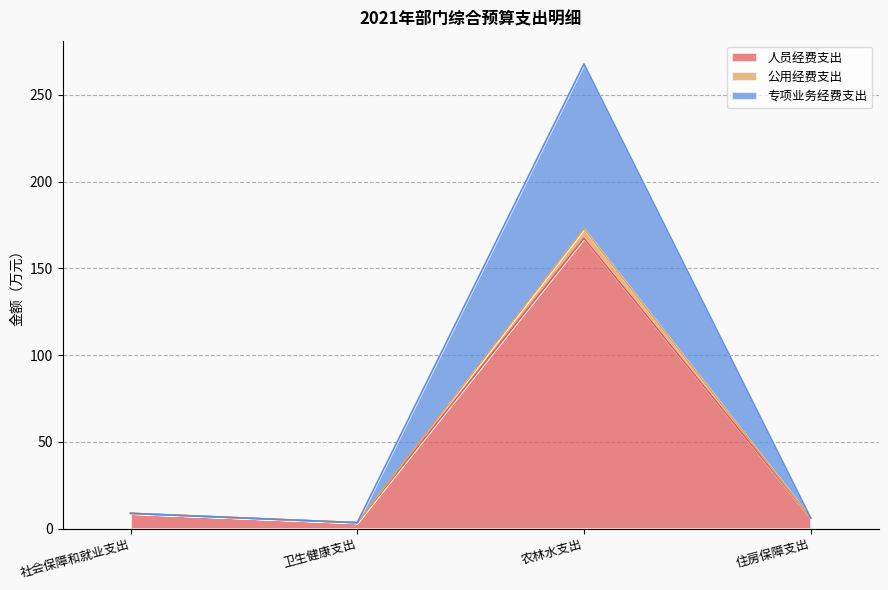

At which category is the sum across all series the highest?

农林水支出